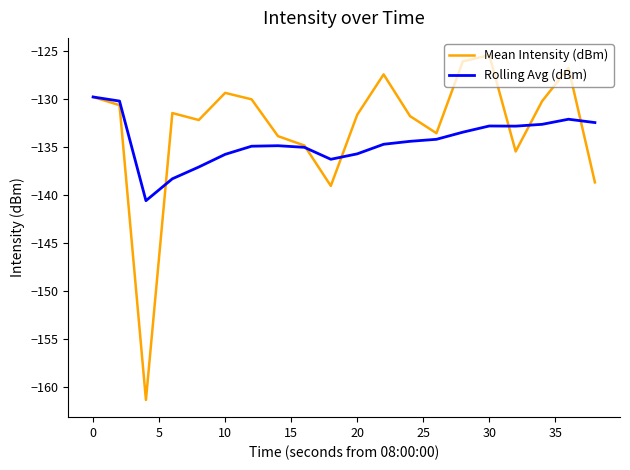

In Rolling Avg (dBm), how many points are higher than both neighbors (excluding endpoints)?

3